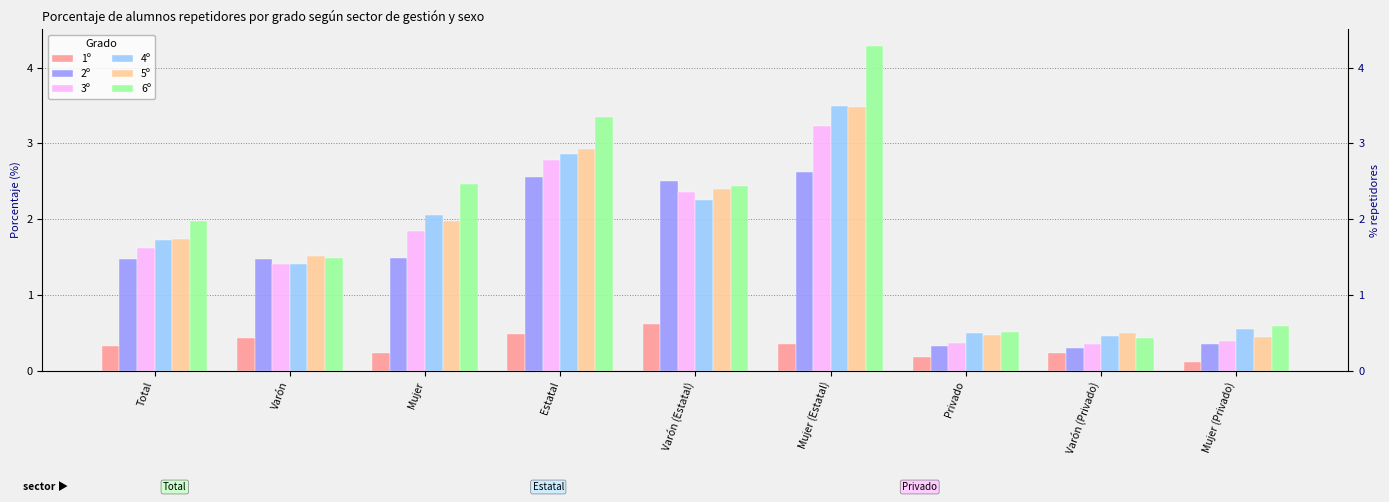

What is the total value across all series at Total?

8.9